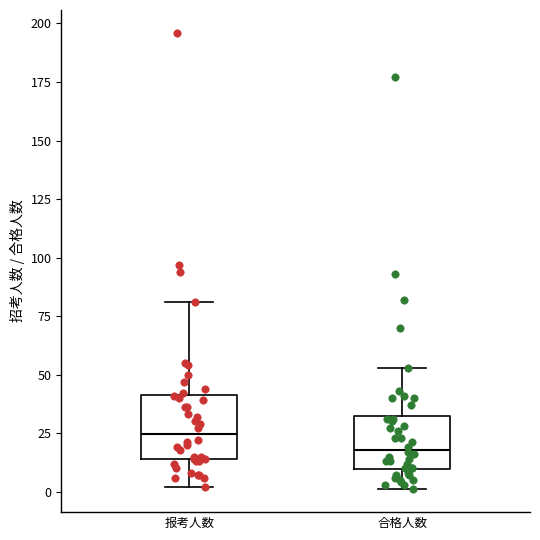

Which box has the lowest median line?

合格人数